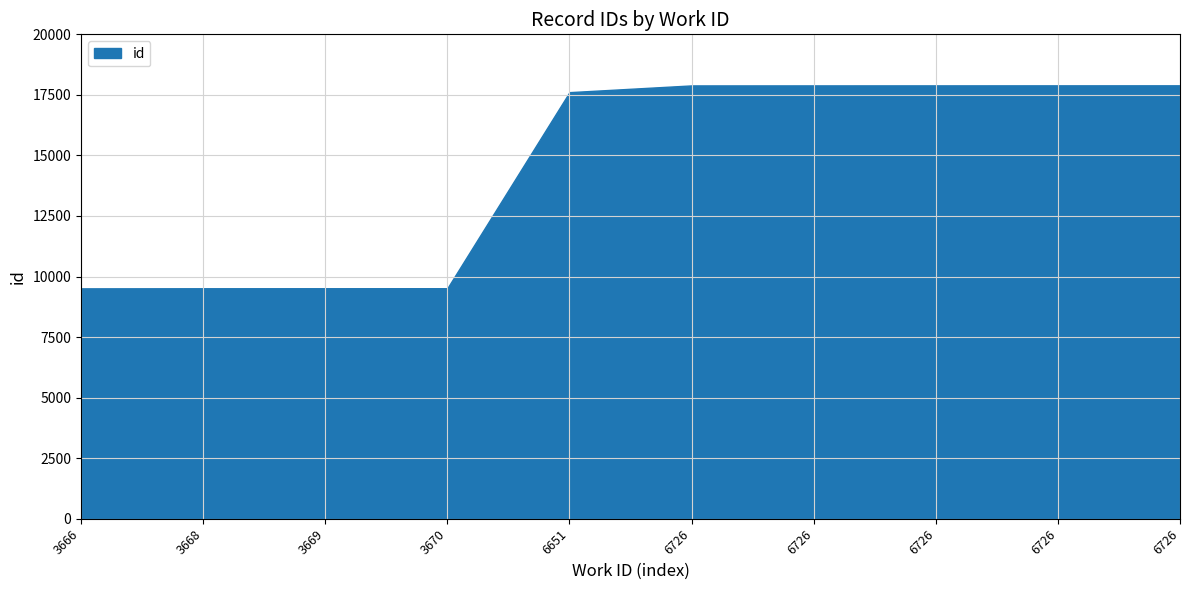

What is the difference between the maximum and minimum values?

8383